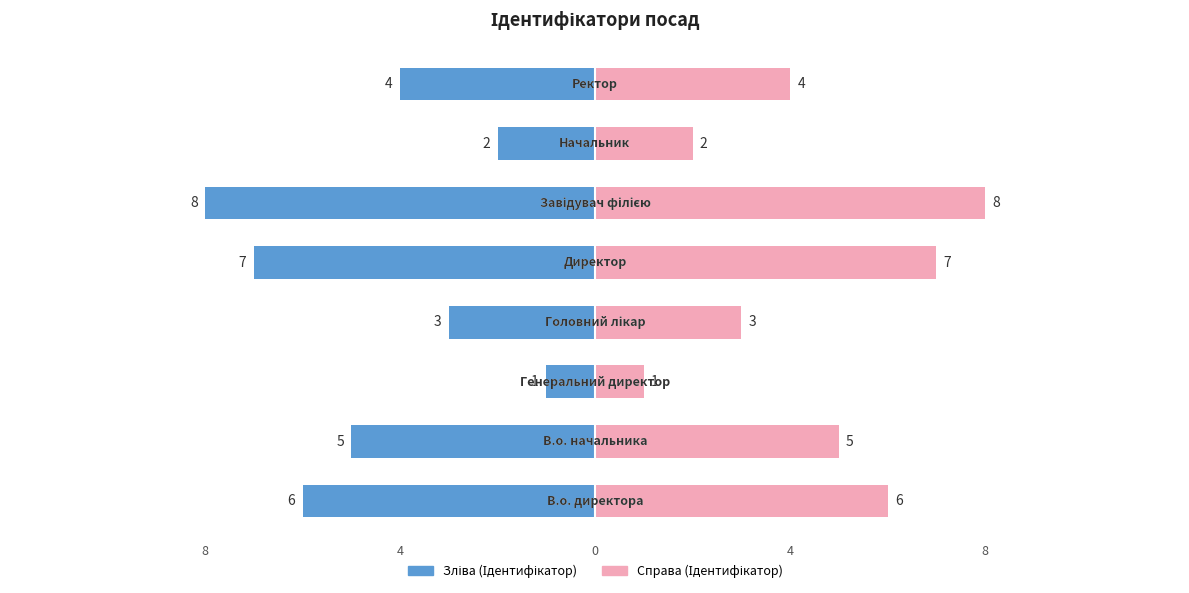

The value of Ідентифікатор (справа) at 6 is 1. True or false?

False